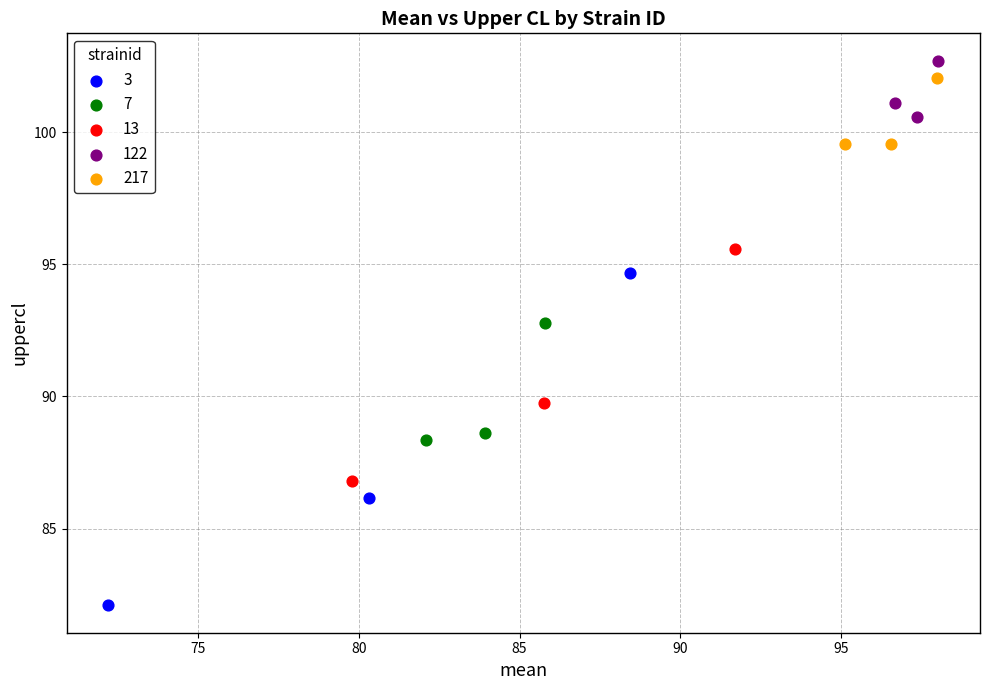

Which series has the widest spread of Y values?

3